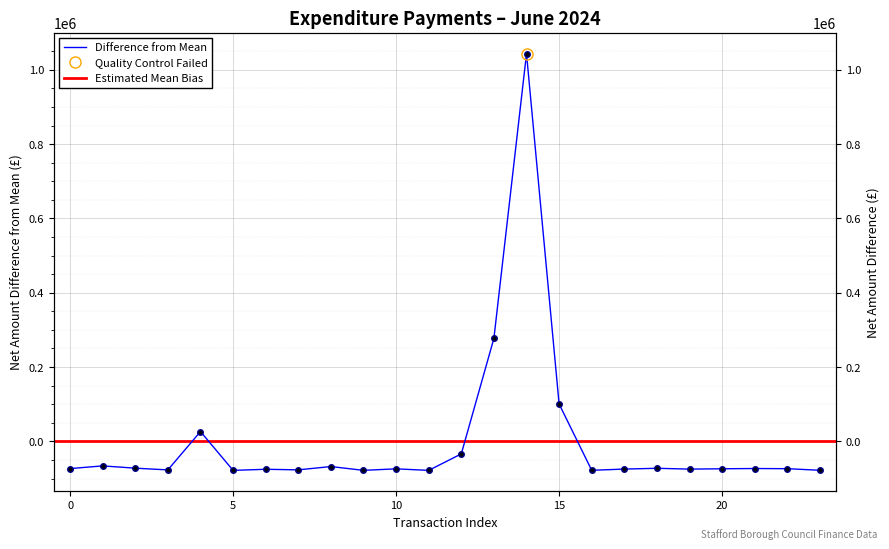

How many values are below -73565?

13